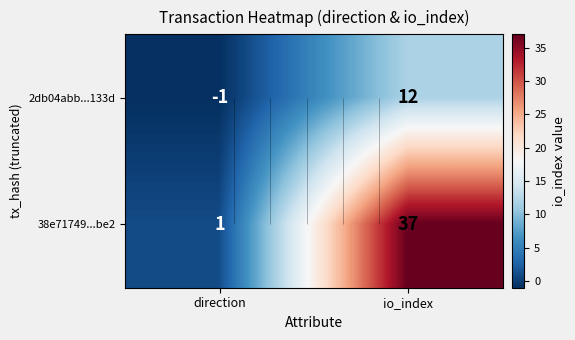

List the series in order of their overall mean, highest first.

38e71749...be2, 2db04abb...133d